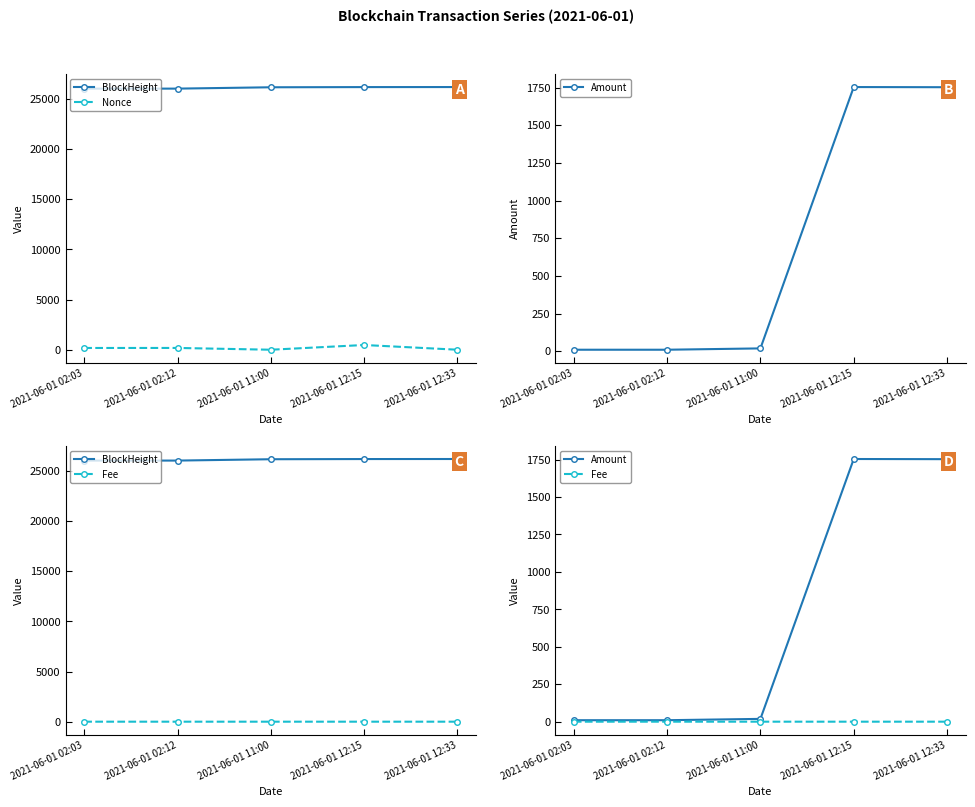

Which series has the largest total across all categories?

BlockHeight